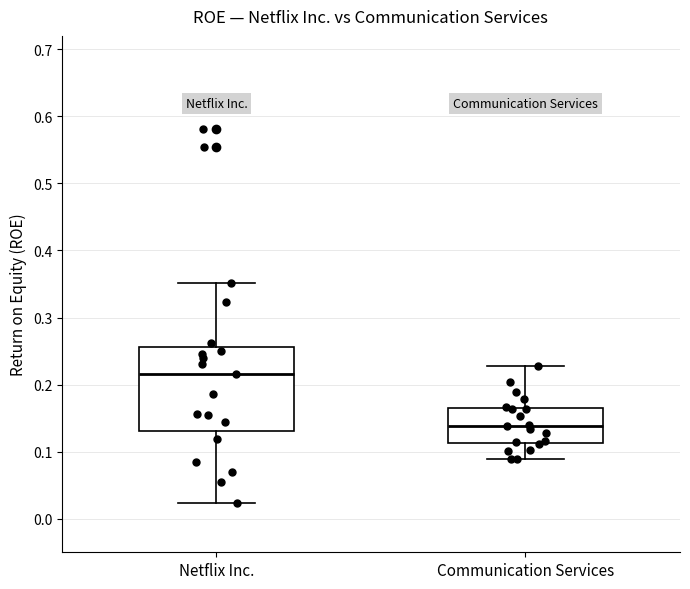

Which box is the tallest, from its lower edge to its upper edge?

Netflix Inc.